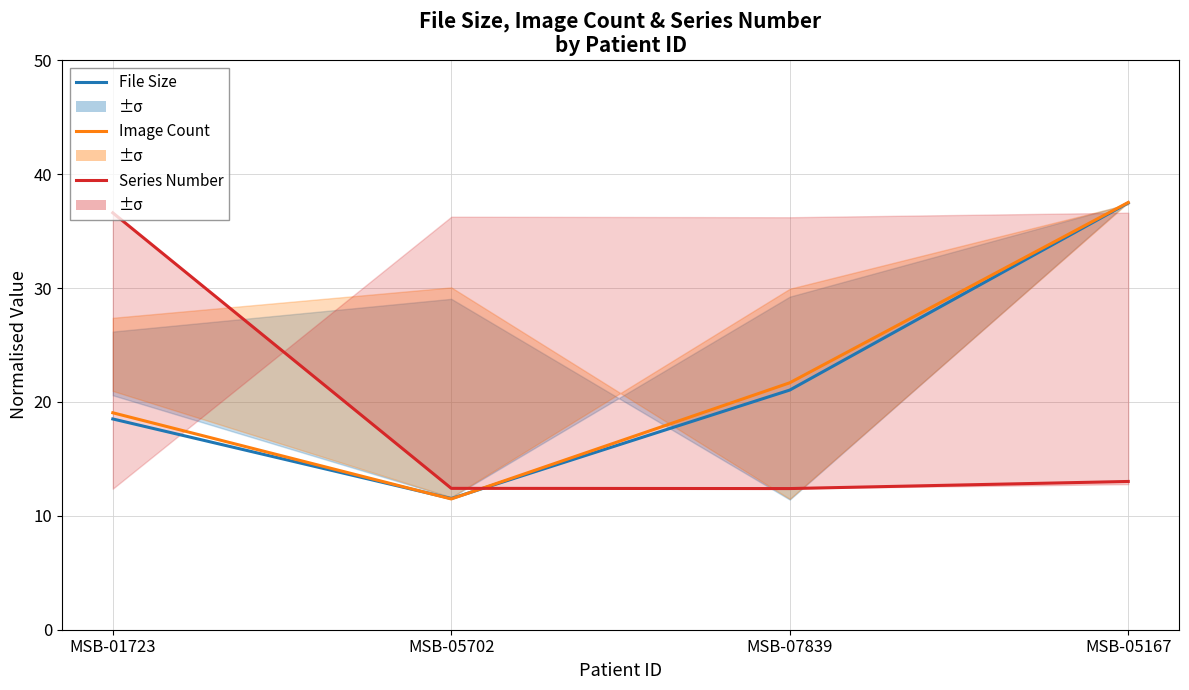

At MSB-05167, list the series in order from largest to smallest.

Image Count, File Size, Series Number